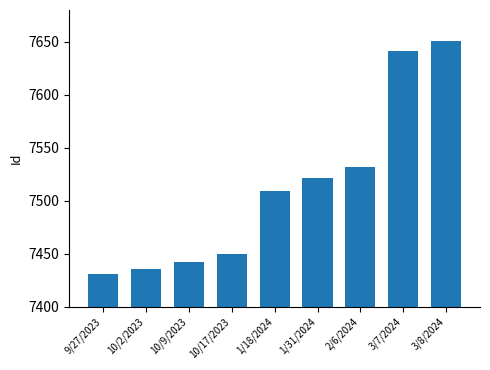

Which label corresponds to the smallest value in the chart?

9/27/2023